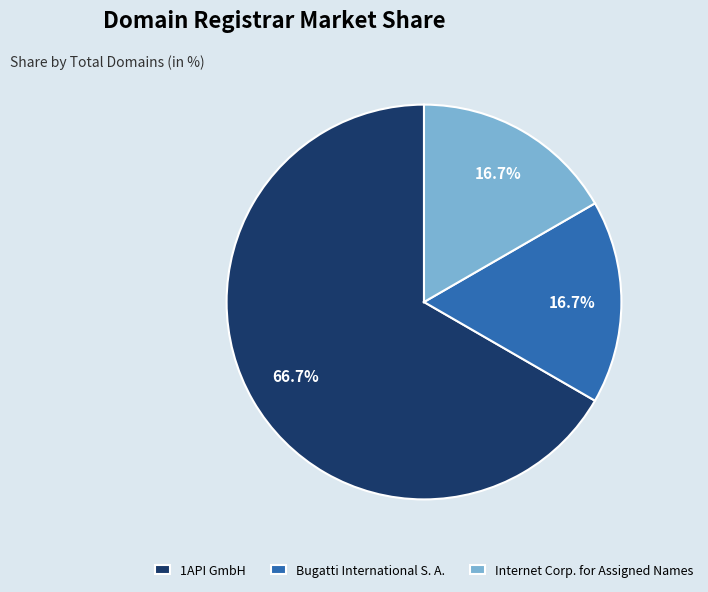

Combined, what portion of the pie is Internet Corp. for Assigned Names and 1API GmbH?

83.3%